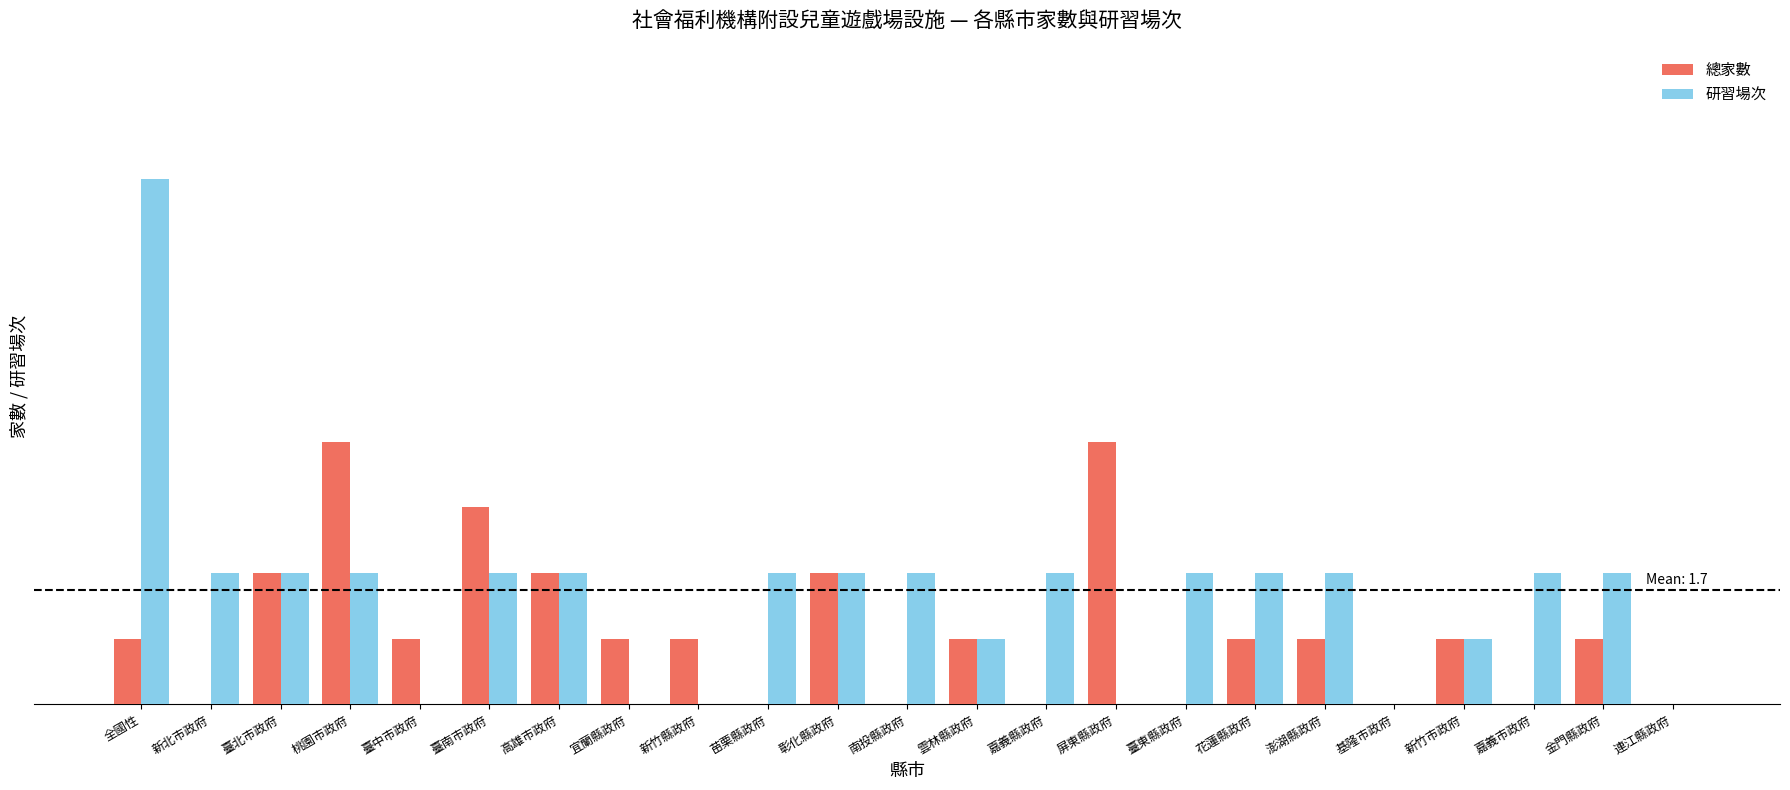

Reading left to right, list all the values displayed in this chart.

總家數: 1	0	2	4	1	3	2	1	1	0	2	0	1	0	4	0	1	1	0	1	0	1	0
研習場次: 8	2	2	2	0	2	2	0	0	2	2	2	1	2	0	2	2	2	0	1	2	2	0